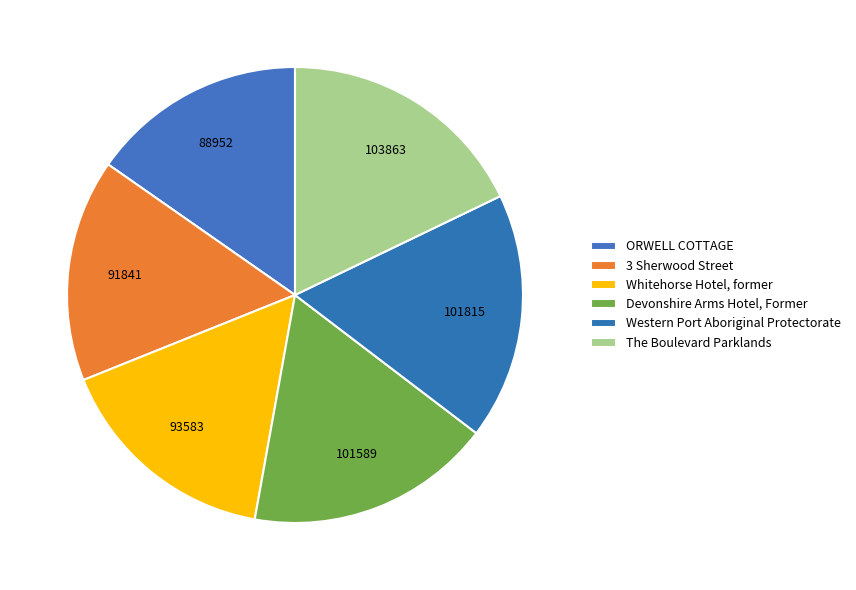

To the nearest percent, what percentage of the pie is Whitehorse Hotel, former?

16%